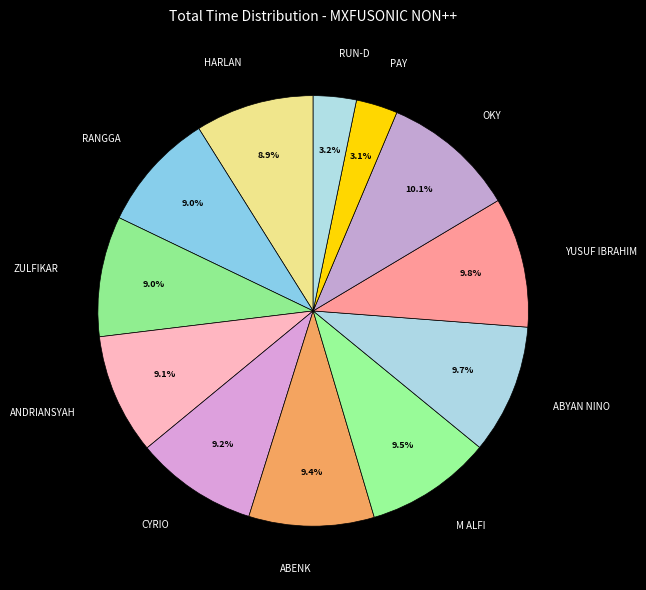

Is there a majority slice in this chart?

No